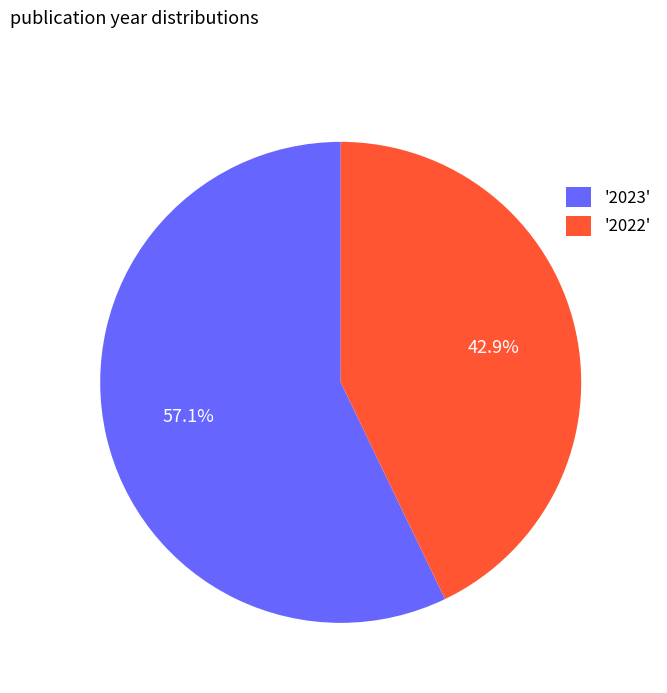

Between '2023' and '2022', which is larger?

'2023'